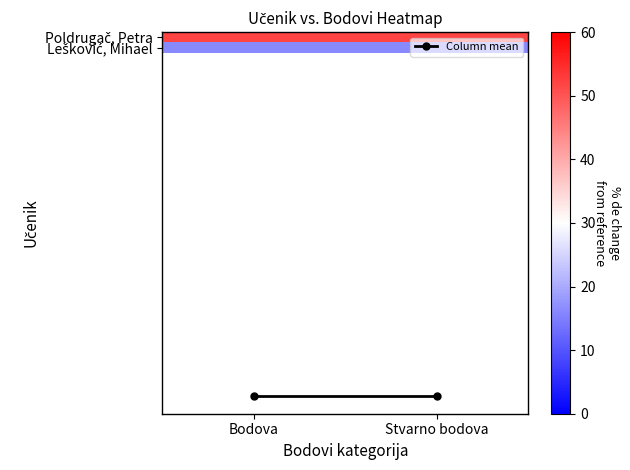

List the series in order of their peak value, highest first.

Poldrugač, Petra, Column mean, Lešković, Mihael